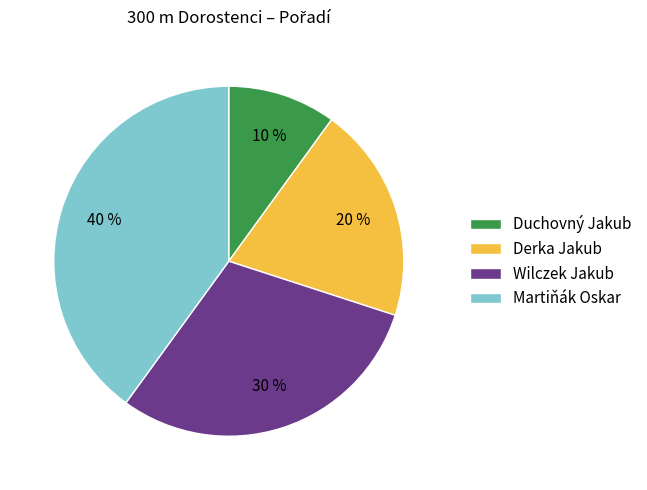

Combined, do Duchovný Jakub and Wilczek Jakub account for over 50%?

No